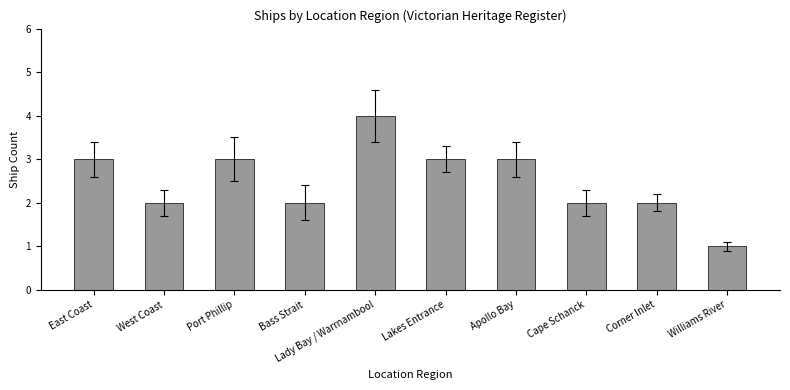

What is the difference between the maximum and minimum values?

3